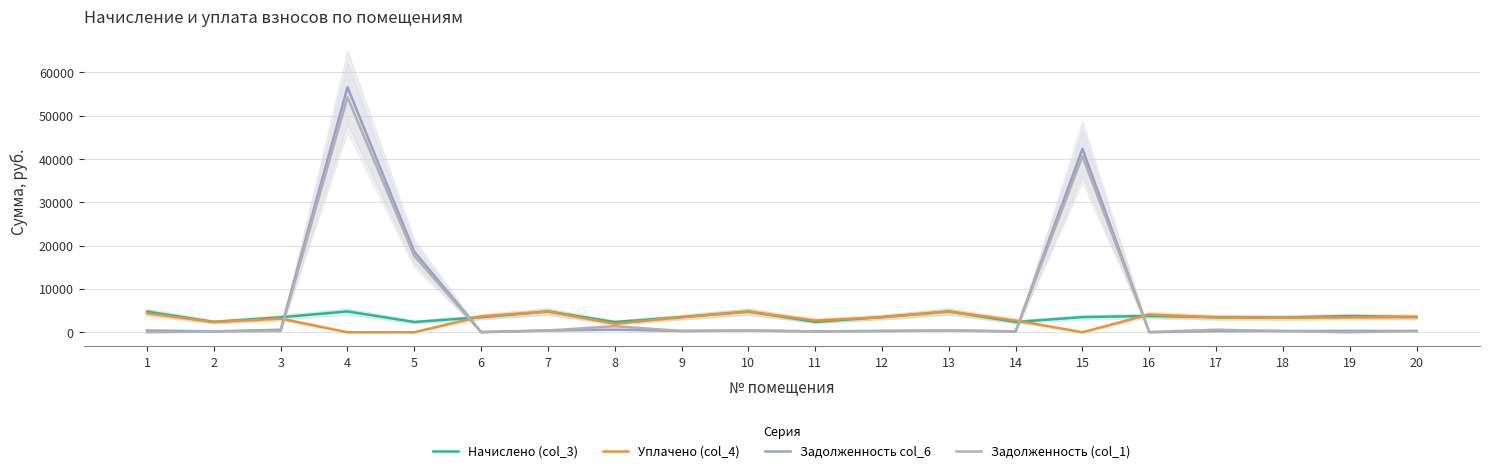

What is the greatest value displayed?

56577.8